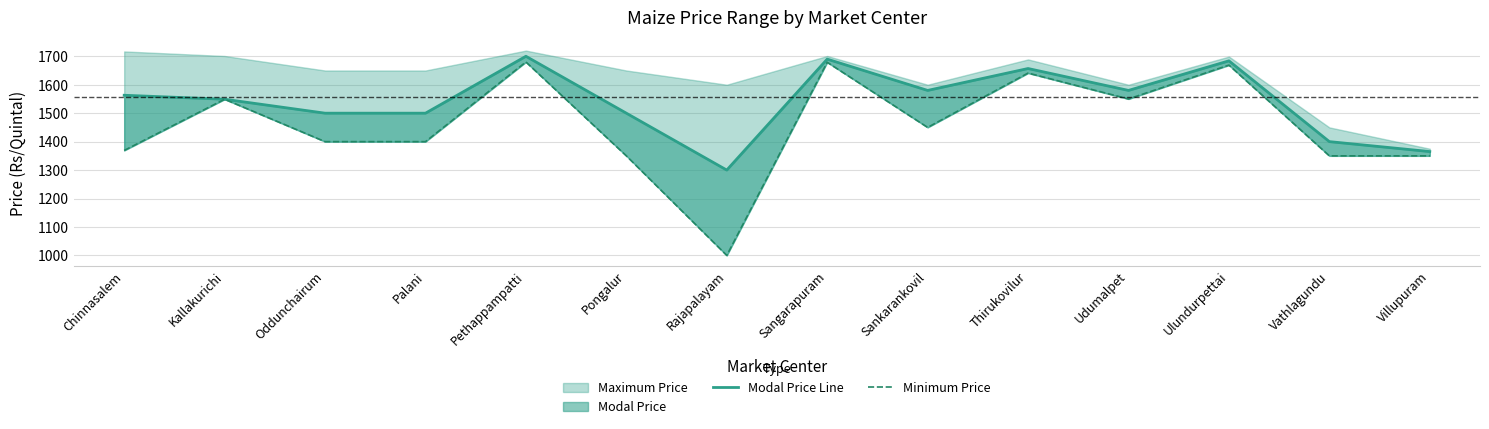

Where is the first local maximum for Minimum Price?

Kallakurichi